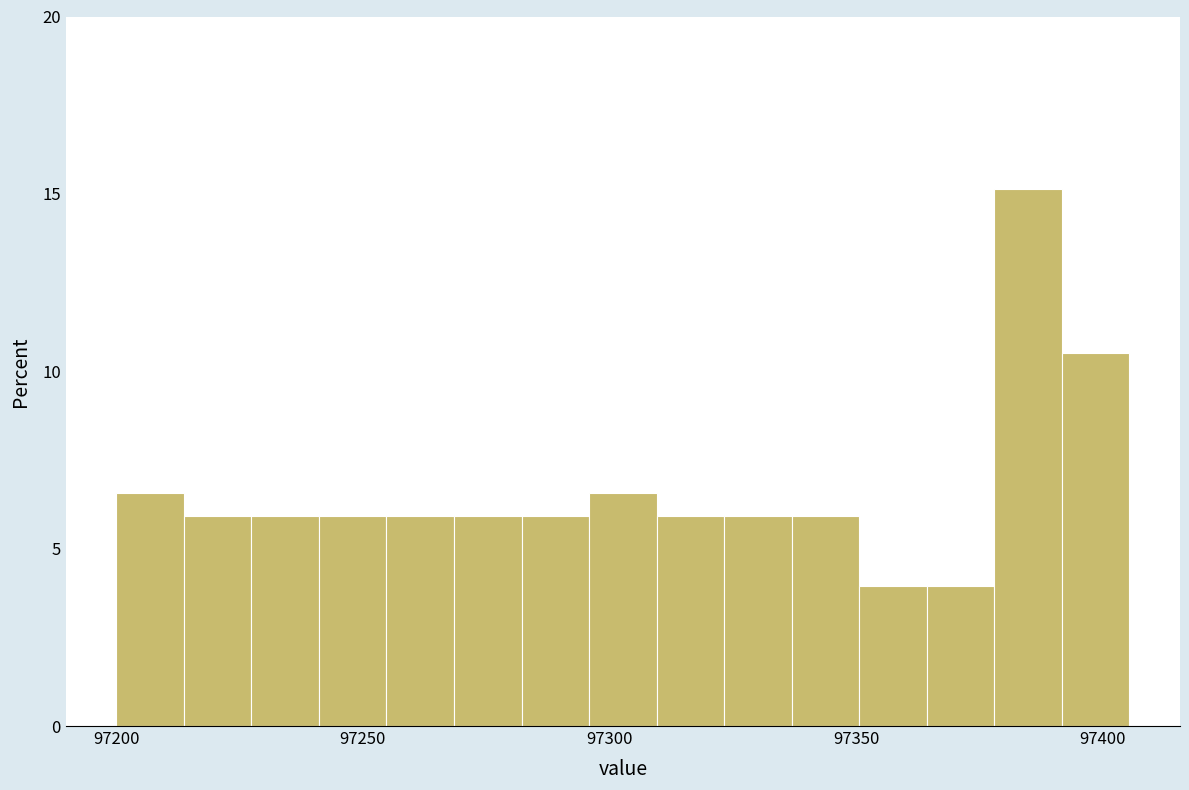

Around what value on the x-axis is the tallest bar? Give the approximate position of its centre, as read against the axis.

97385